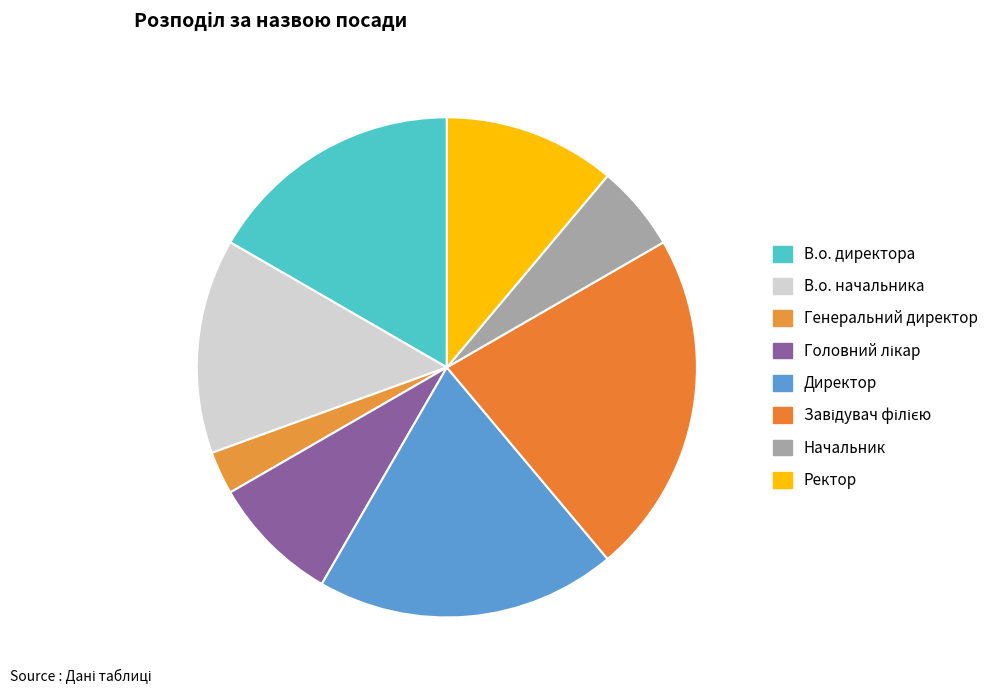

What is the ratio of the value at В.о. начальника to the value at В.о. директора?

0.8